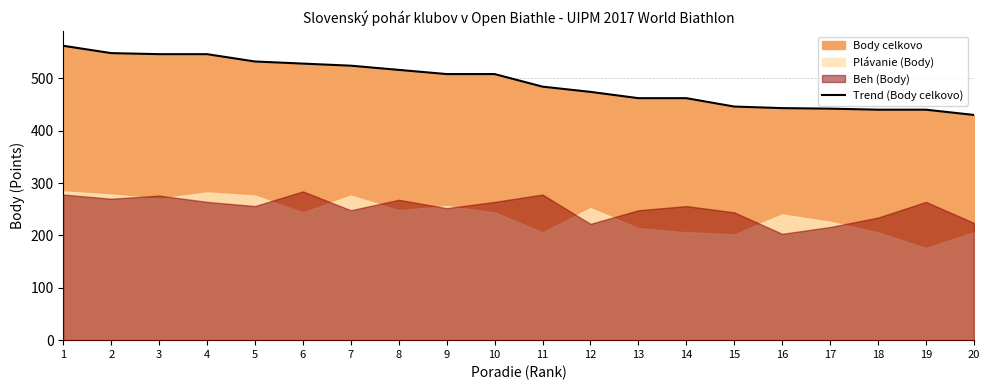

True or false: the data has more than 0 interior local peaks.

False